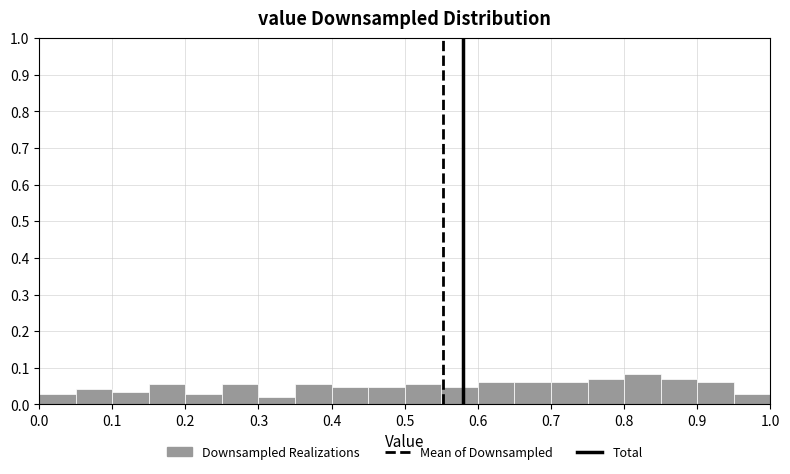

How tall is the bar that spans 0.20 to 0.25 on the x-axis? The values are not printed on the chart, so give them approximately, as read against the axis.

0.03